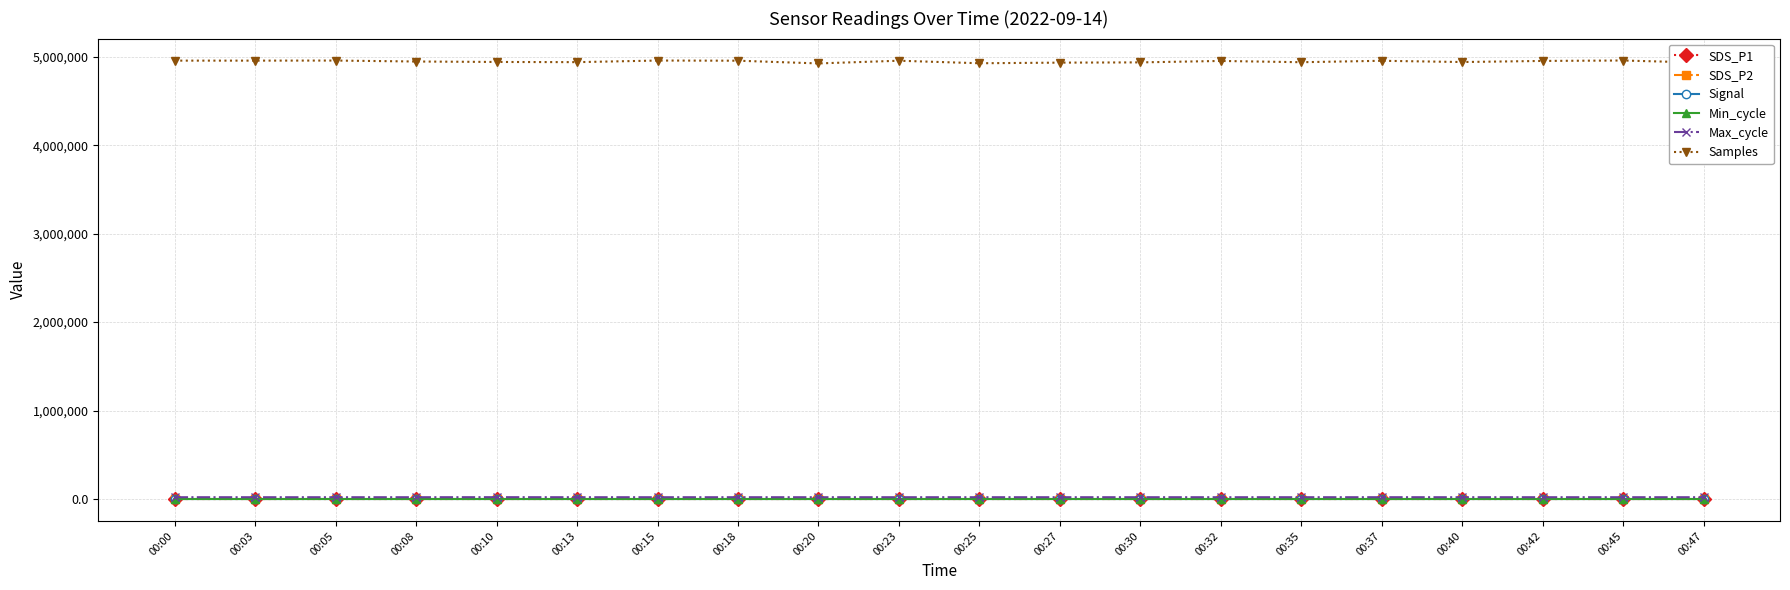

Which series has the widest spread of values?

Samples